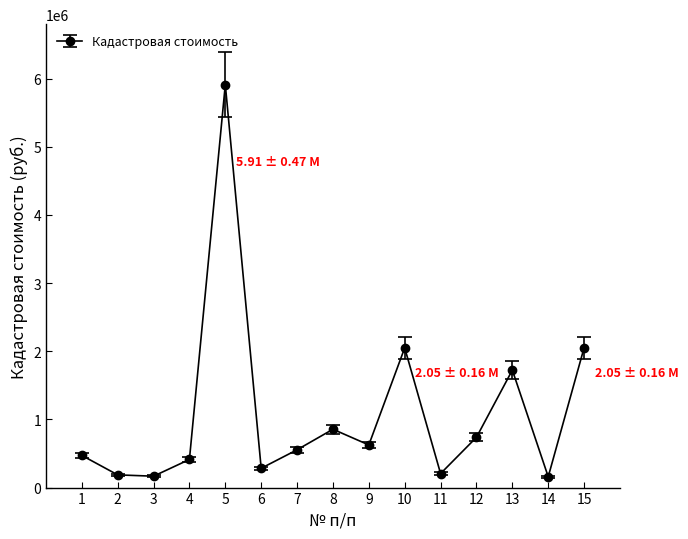

At which category does the data reach its first local peak?

5